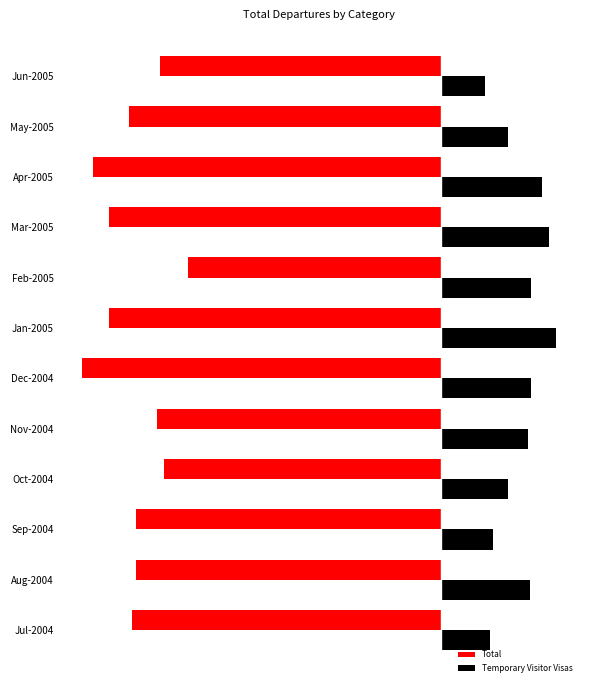

What are all the series names shown in the legend?

Total, Temporary Visitor Visas